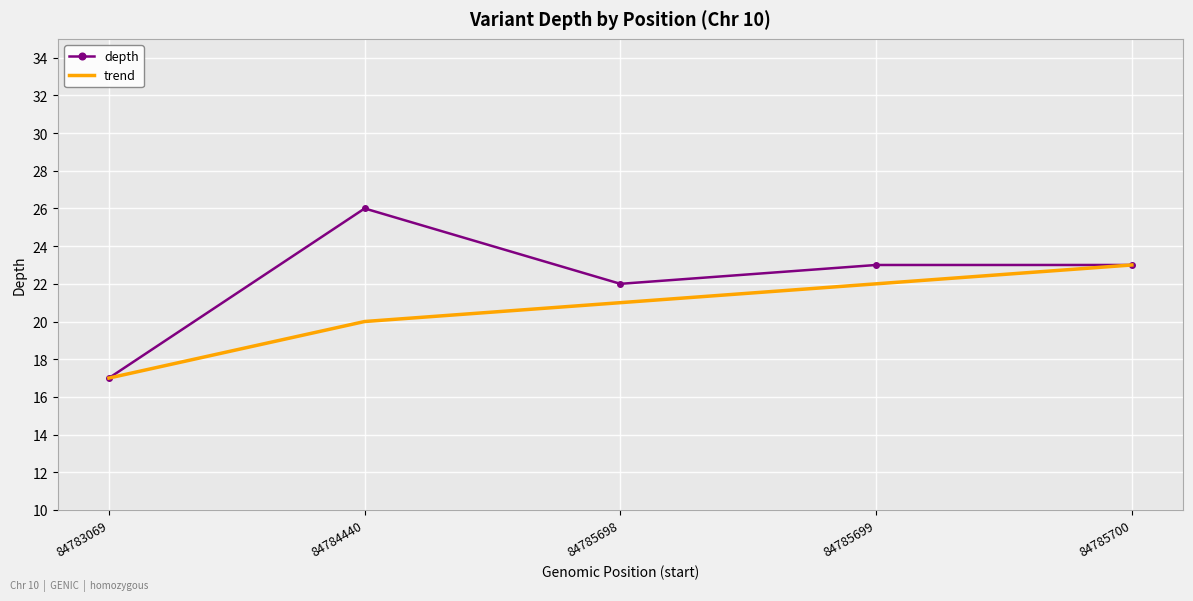

At how many categories does at least one series exceed 19?

4